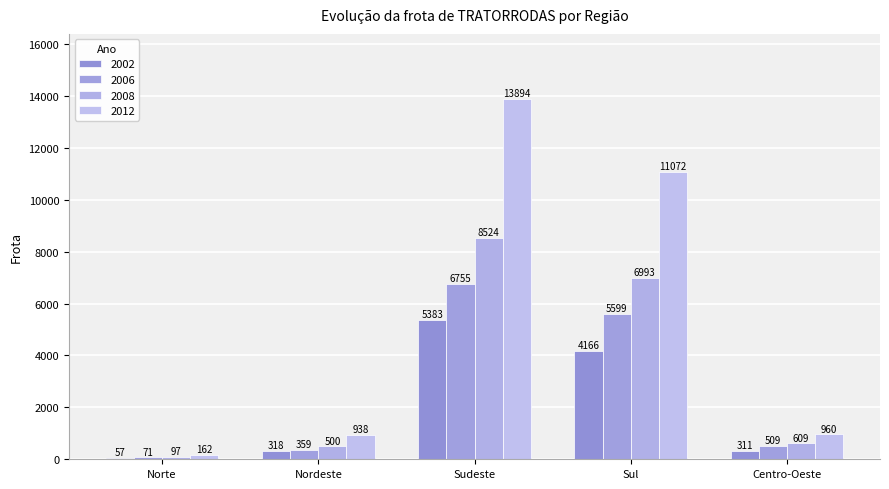

What is the spread (max minus min) of values at Nordeste?

620